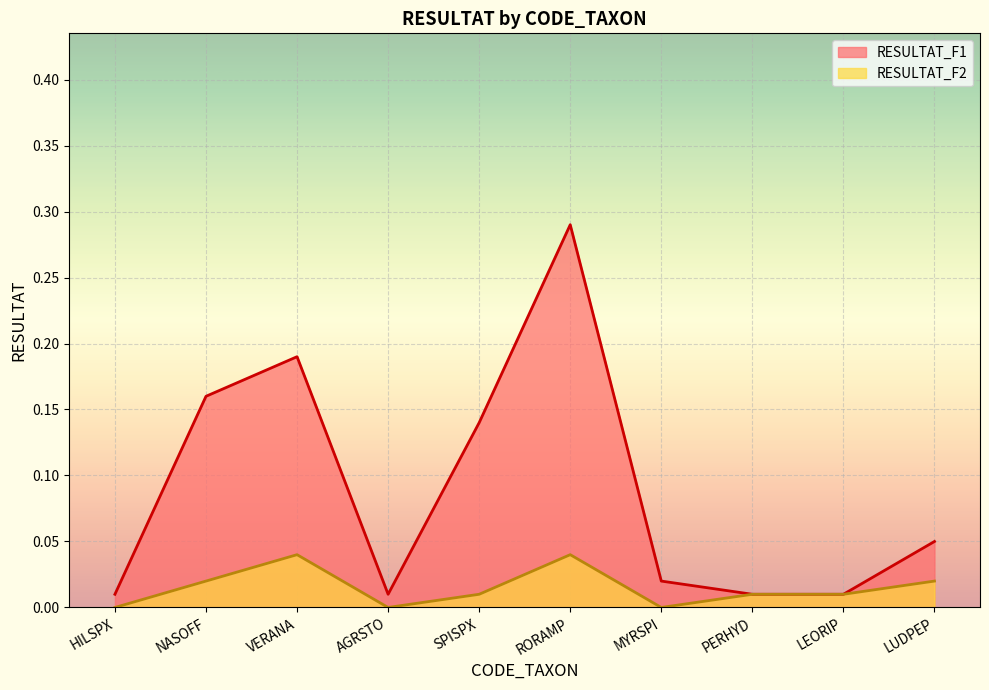

True or false: RESULTAT_F2 has more than 1 points higher than both neighbors.

True